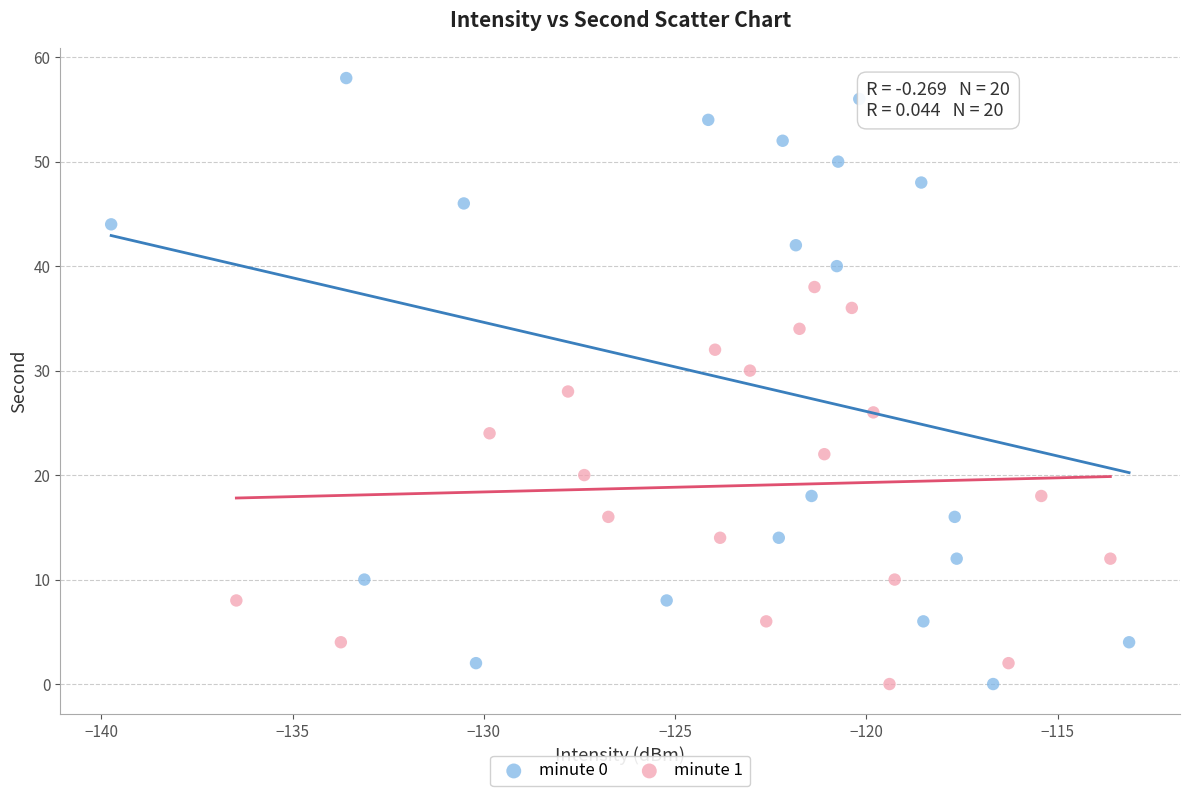

Which series has the largest Y range (max minus min)?

minute 0